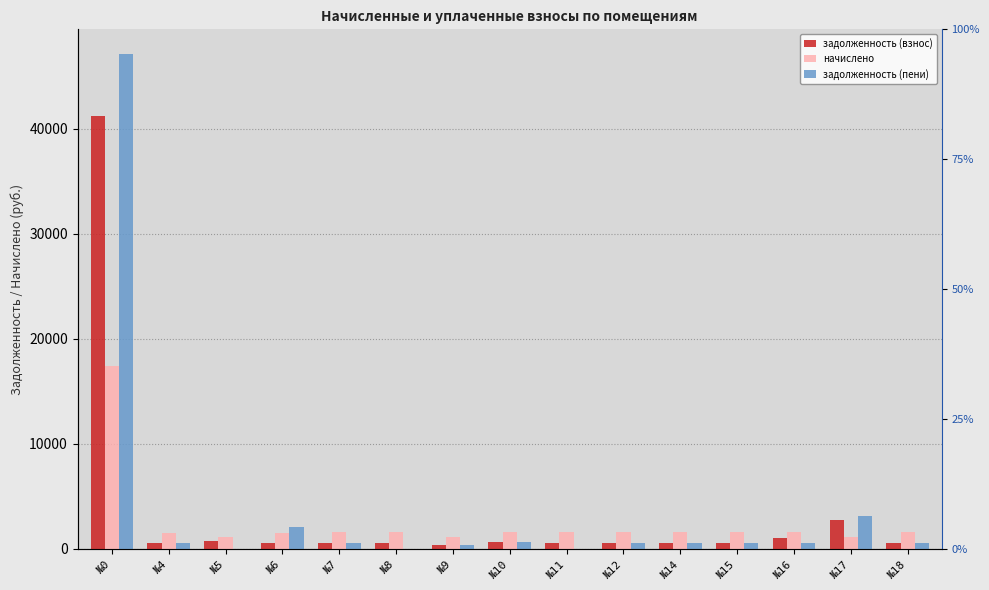

Read the начислено value at №5.

1157.7